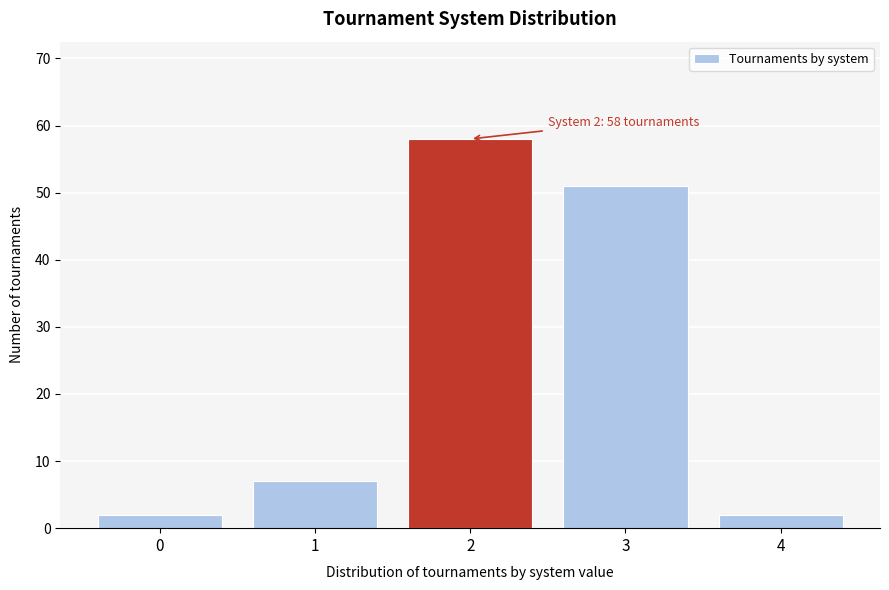

Reading right to left, extract all data points from this chart.

2	51	58	7	2